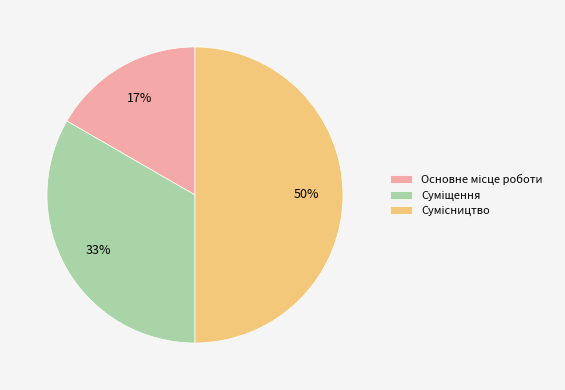

To the nearest percent, what is the average slice percentage?

33%